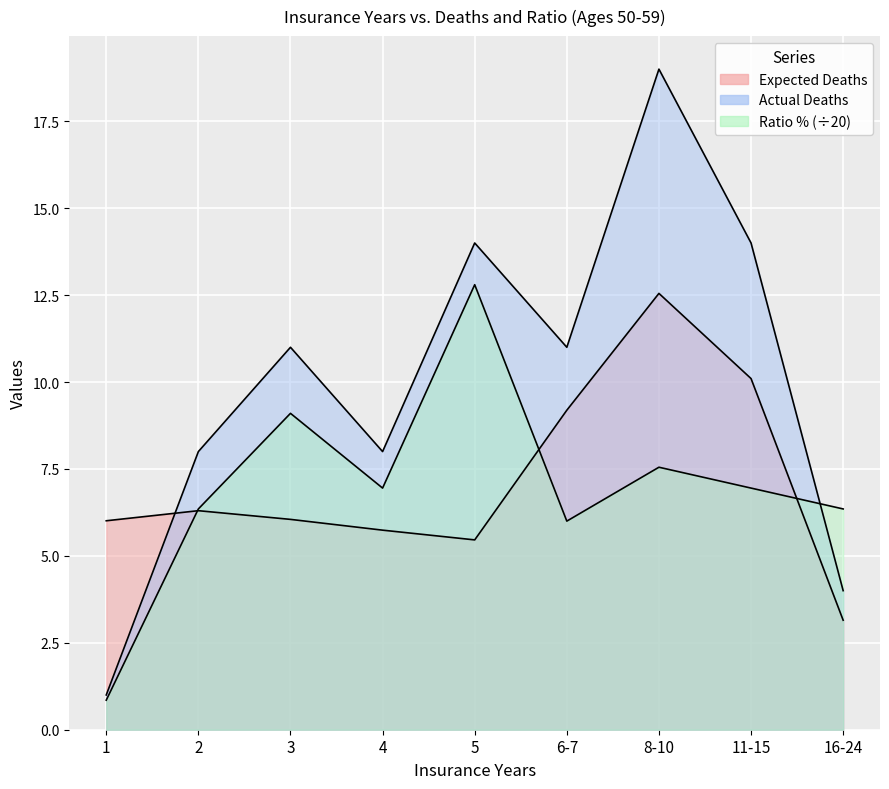

What position from the right is 2?

8